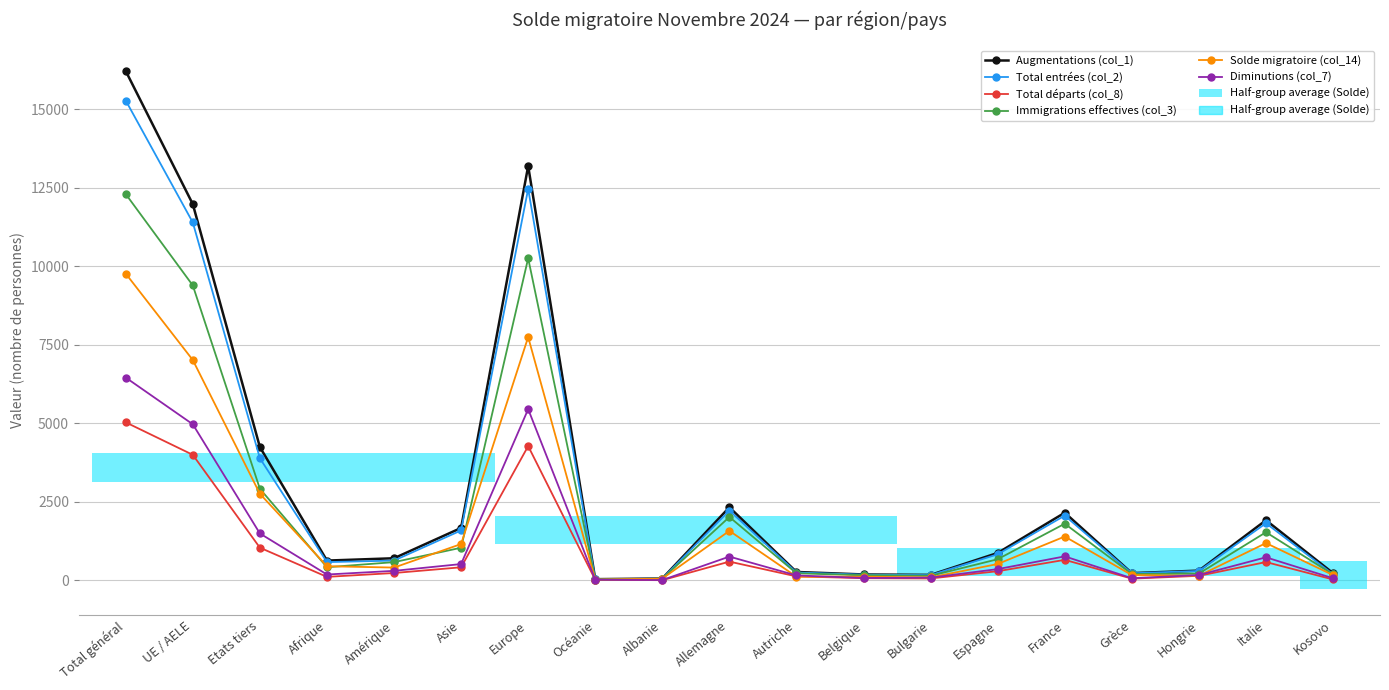

Reading right to left, transcribe all the data shown in this chart.

Augmentations (col_1): 223	1909	304	224	2148	867	168	182	261	2322	53	32	13192	1664	698	624	4241	11979	16220
Total entrées (col_2): 188	1813	293	220	2056	824	162	175	244	2216	52	24	12465	1584	624	575	3885	11395	15280
Total départs (col_8): 22	577	138	49	647	285	55	64	120	591	0	13	4271	410	228	105	1035	3993	5028
Immigrations effectives (col_3): 182	1527	211	195	1799	667	138	158	219	2013	47	21	10254	1033	574	412	2911	9389	12300
Solde migratoire (col_14): 162	1181	141	162	1390	515	88	112	111	1571	49	18	7744	1151	401	444	2753	7013	9766
Diminutions (col_7): 61	728	163	62	758	352	80	70	150	751	4	14	5448	513	297	180	1488	4966	6454